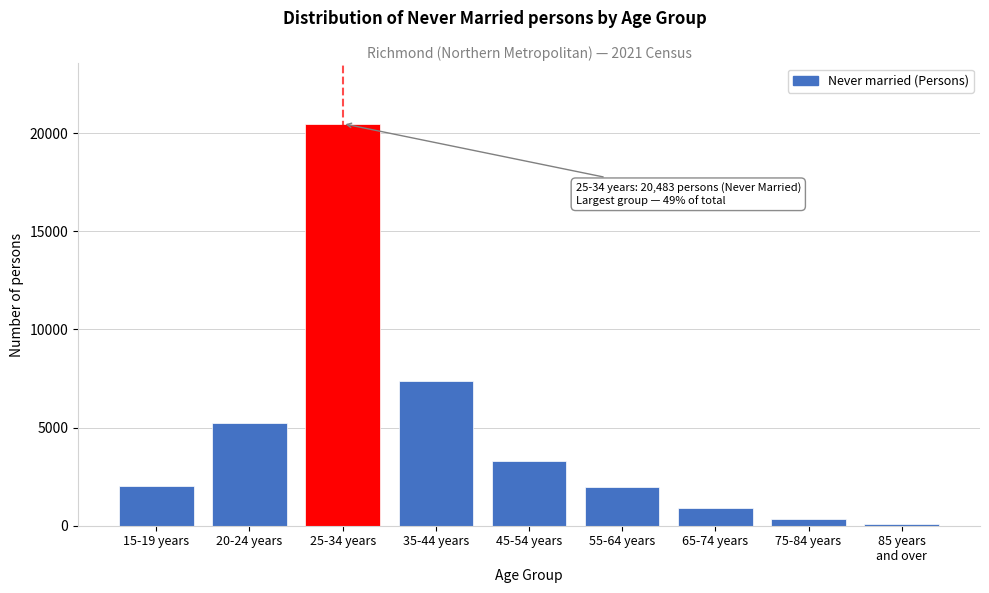

What is the difference between the maximum and minimum values?

20384